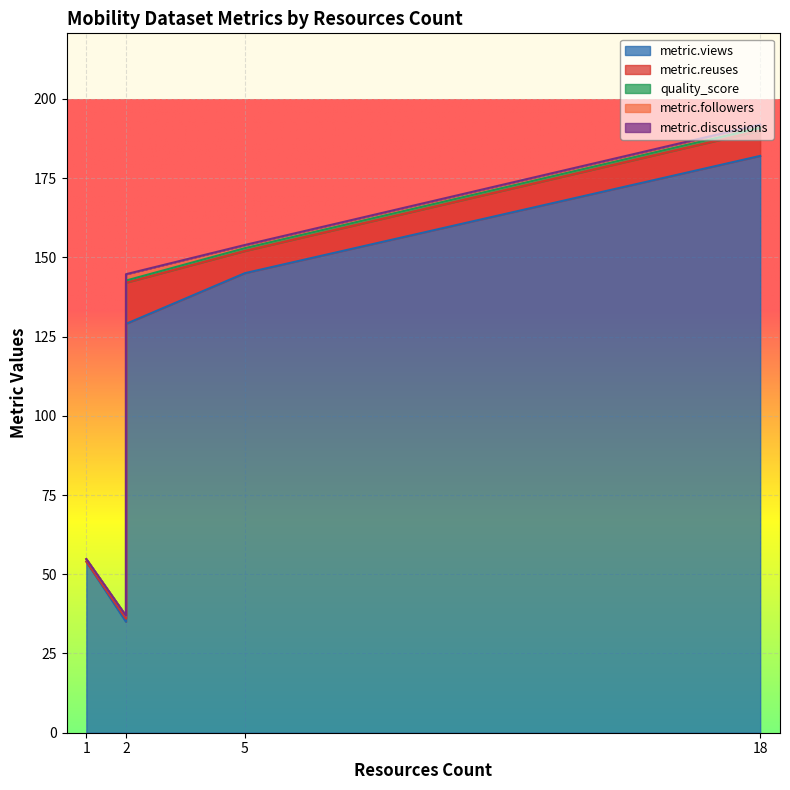

What are all the series names shown in the legend?

metric.views, metric.reuses, quality_score, metric.followers, metric.discussions